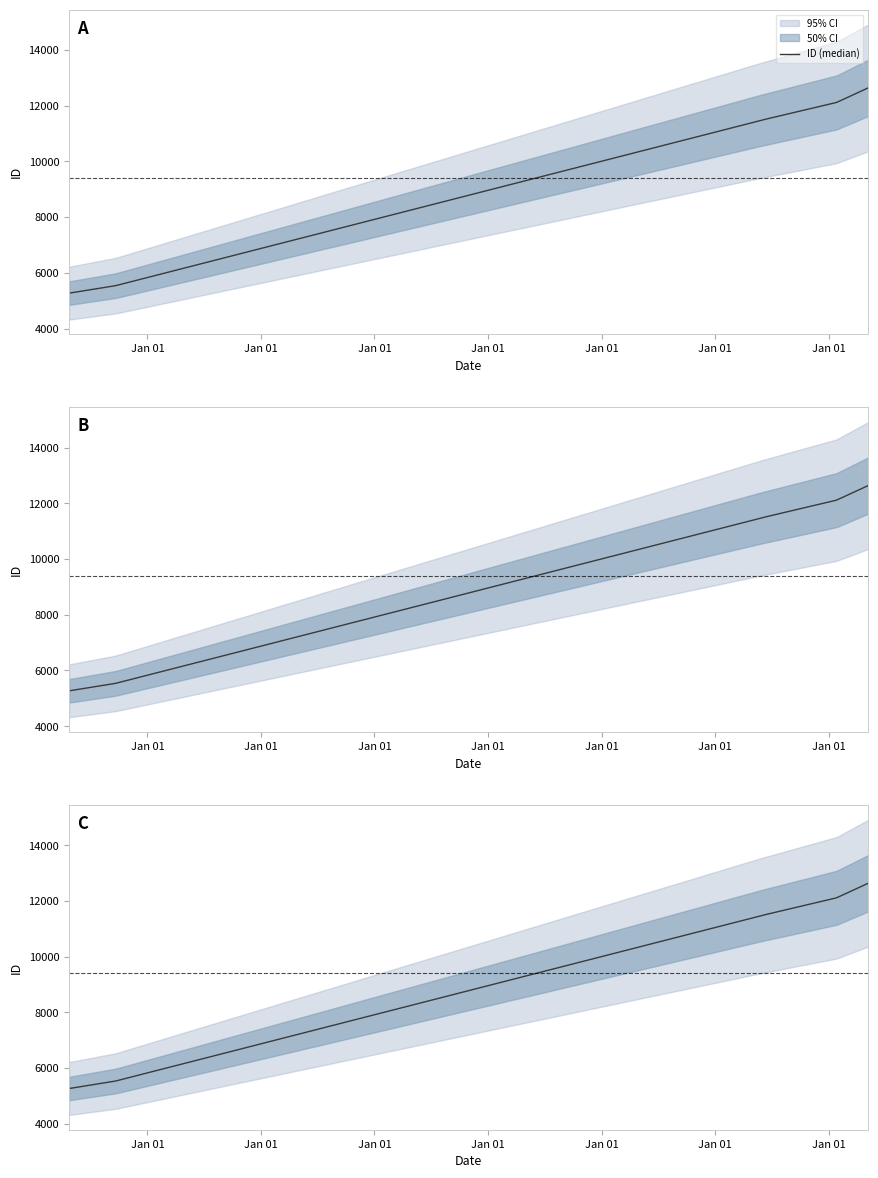

True or false: there are more than 0 points higher than both neighbors.

False